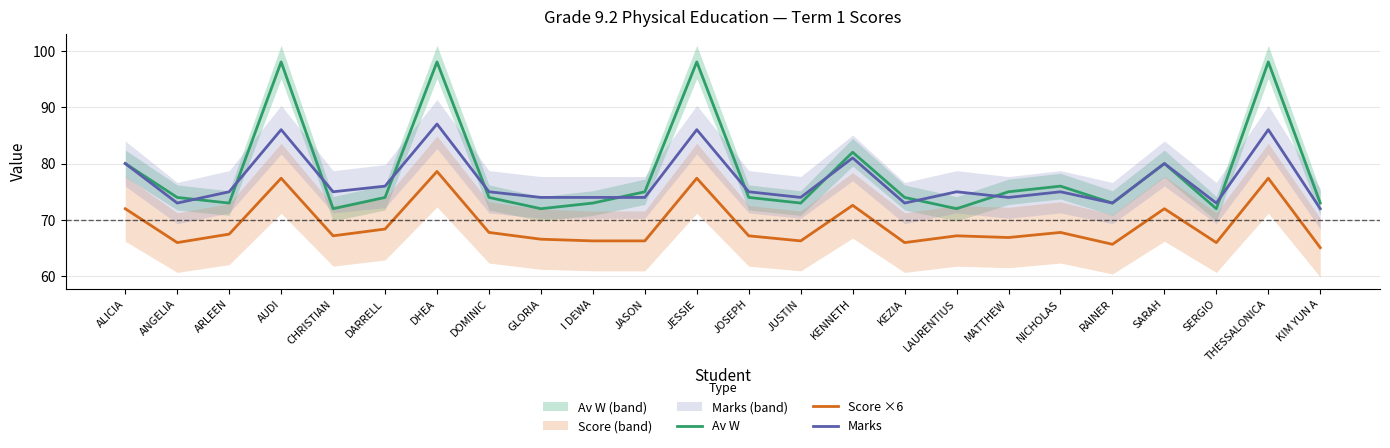

Reading left to right, list all the values displayed in this chart.

Av W: 80.0	74.0	73.0	98.0	72.0	74.0	98.0	74.0	72.0	73.0	75.0	98.0	74.0	73.0	82.0	74.0	72.0	75.0	76.0	73.0	80.0	72.0	98.0	73.0
Score ×6: 72.0	66.0	67.5	77.4	67.2	68.4	78.6	67.8	66.6	66.3	66.3	77.4	67.2	66.3	72.6	66.0	67.2	66.9	67.8	65.7	72.0	66.0	77.4	65.1
Marks: 80.0	73.0	75.0	86.0	75.0	76.0	87.0	75.0	74.0	74.0	74.0	86.0	75.0	74.0	81.0	73.0	75.0	74.0	75.0	73.0	80.0	73.0	86.0	72.0